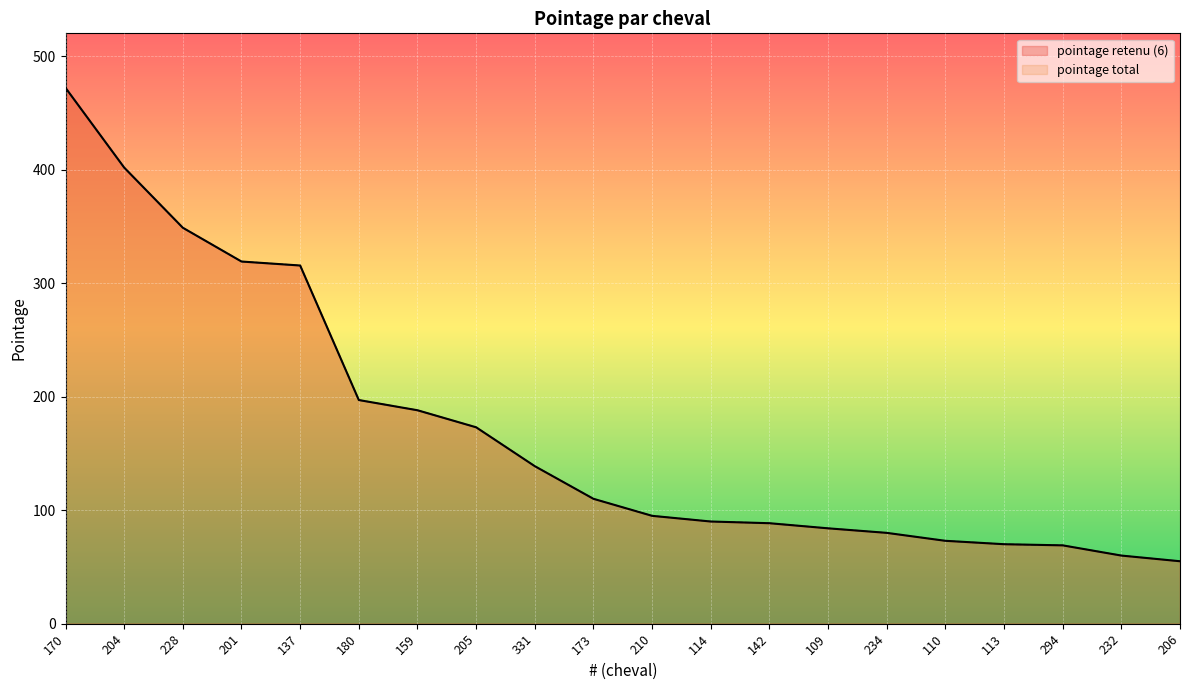

What are all the series names shown in the legend?

pointage retenu (6), pointage total